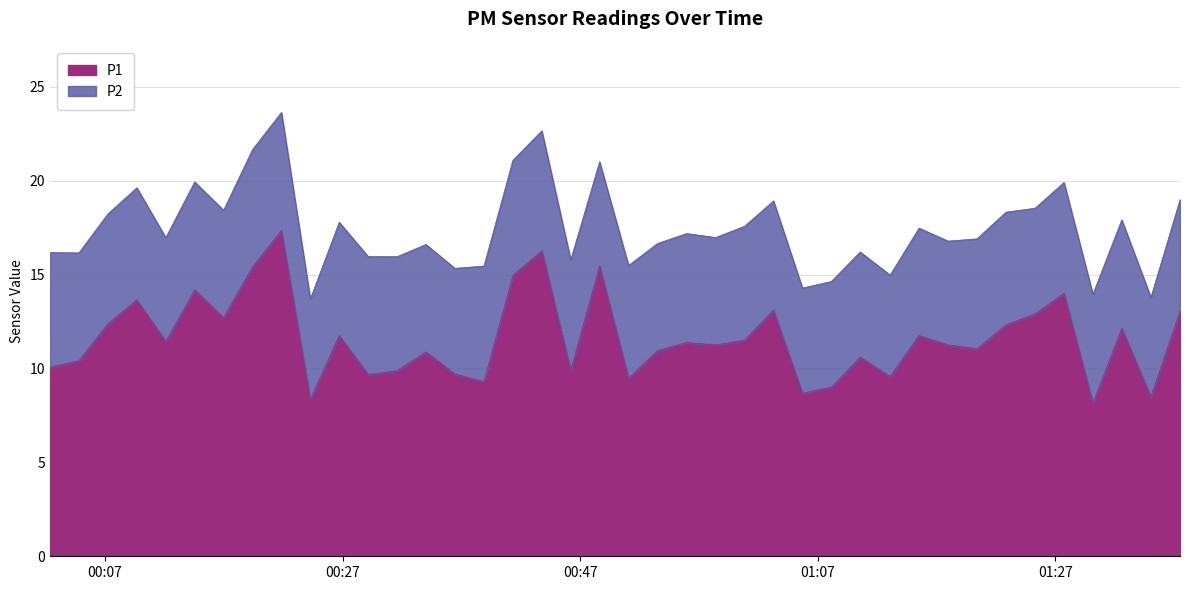

What is the label of the 36th point from the left?

2022-07-23T01:27:43